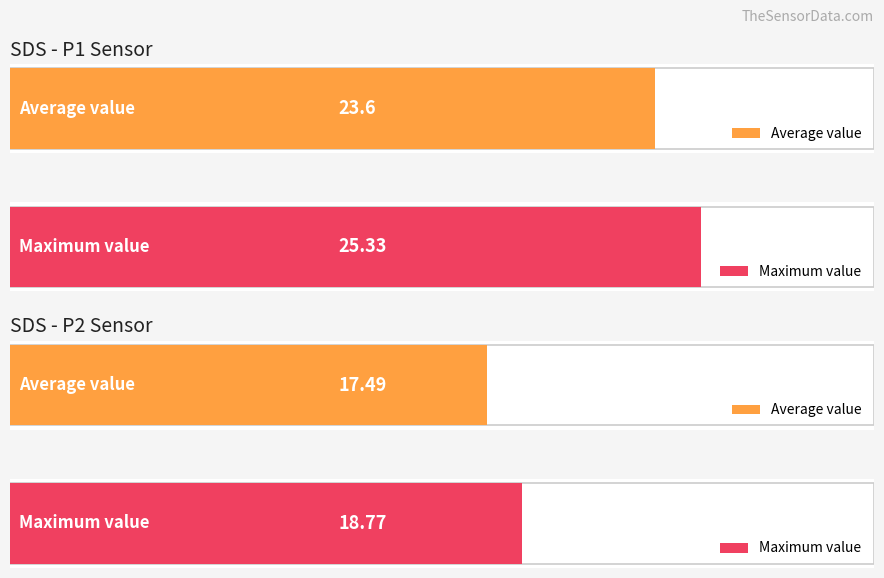

How many bars are there in each group?

2